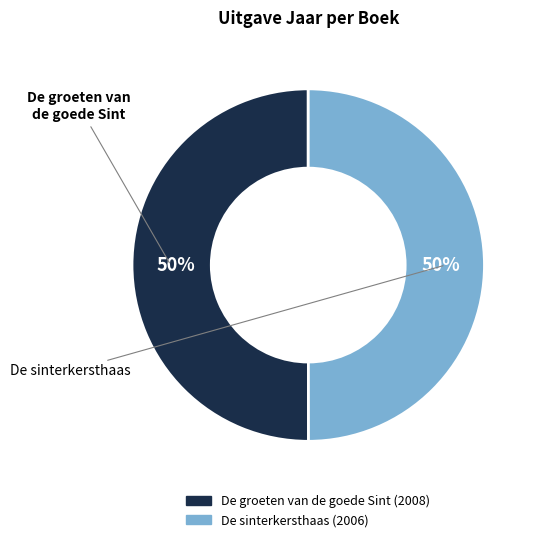

Combined, do De groeten van de goede Sint and De sinterkersthaas account for over 50%?

Yes